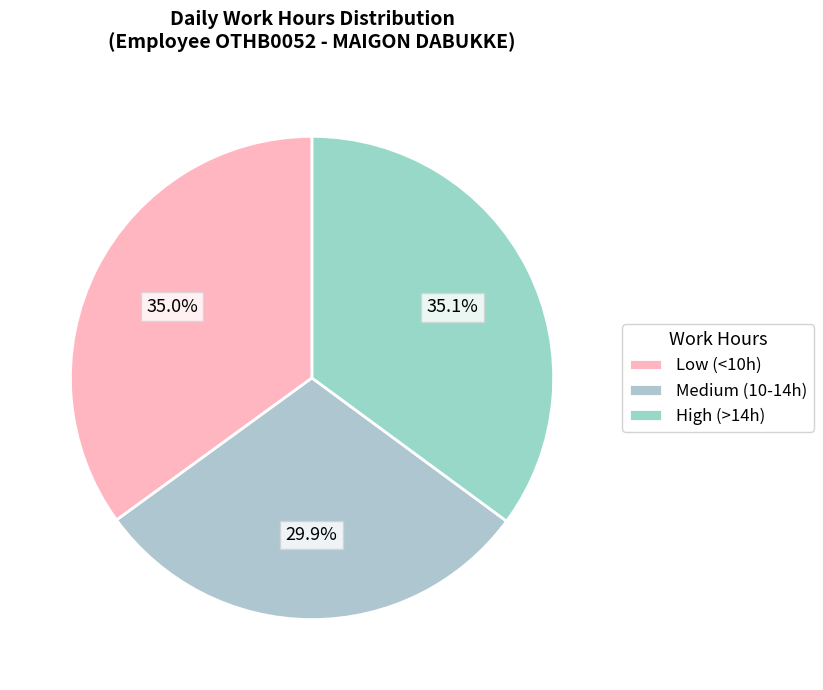

How many segments does this pie chart have?

3